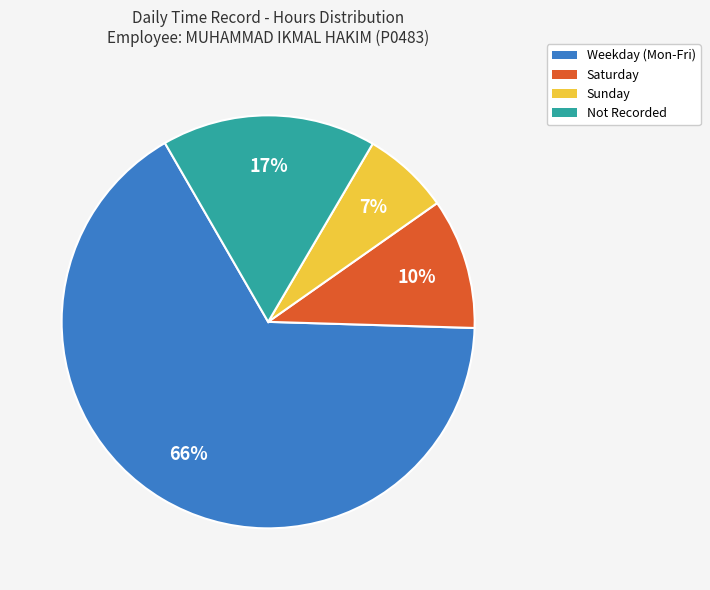

Is there a majority slice in this chart?

Yes